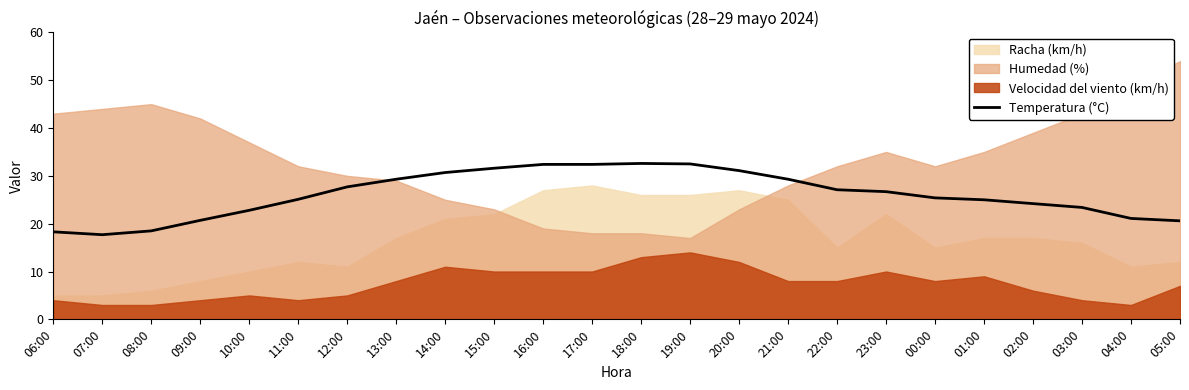

Rank the categories by value from highest to lowest.

18:00, 19:00, 16:00, 17:00, 15:00, 20:00, 14:00, 13:00, 21:00, 12:00, 22:00, 23:00, 00:00, 11:00, 01:00, 02:00, 03:00, 10:00, 04:00, 09:00, 05:00, 08:00, 06:00, 07:00